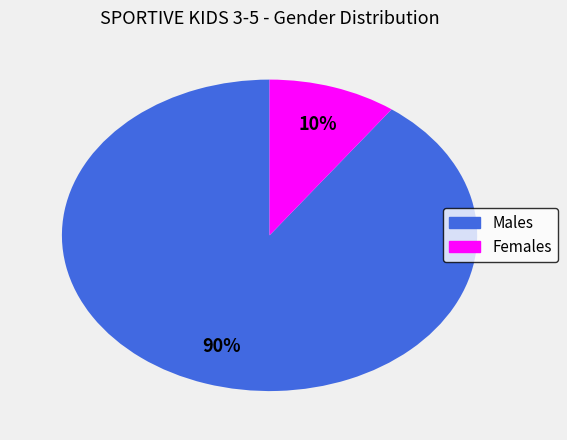

Is there a majority slice in this chart?

Yes